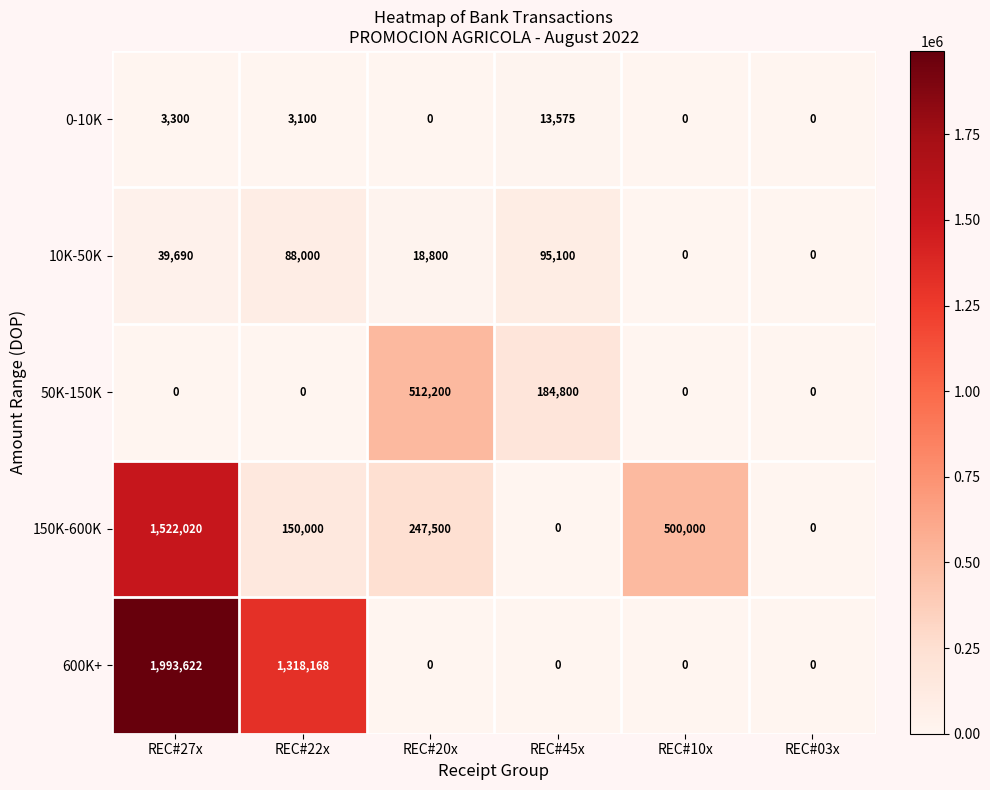

Rank the series by their maximum value, from highest to lowest.

600K+, 150K-600K, 50K-150K, 10K-50K, 0-10K